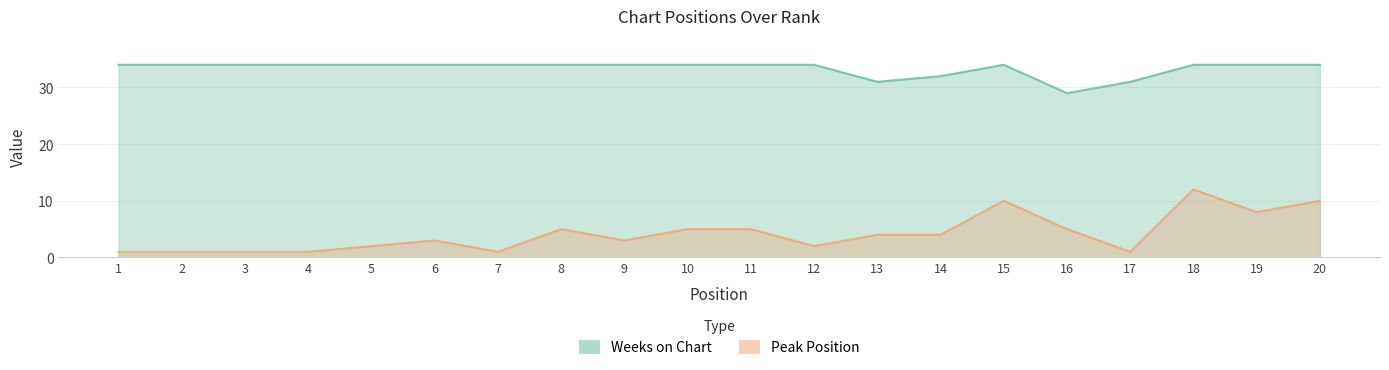

Where is the first local minimum for Peak Position?

7